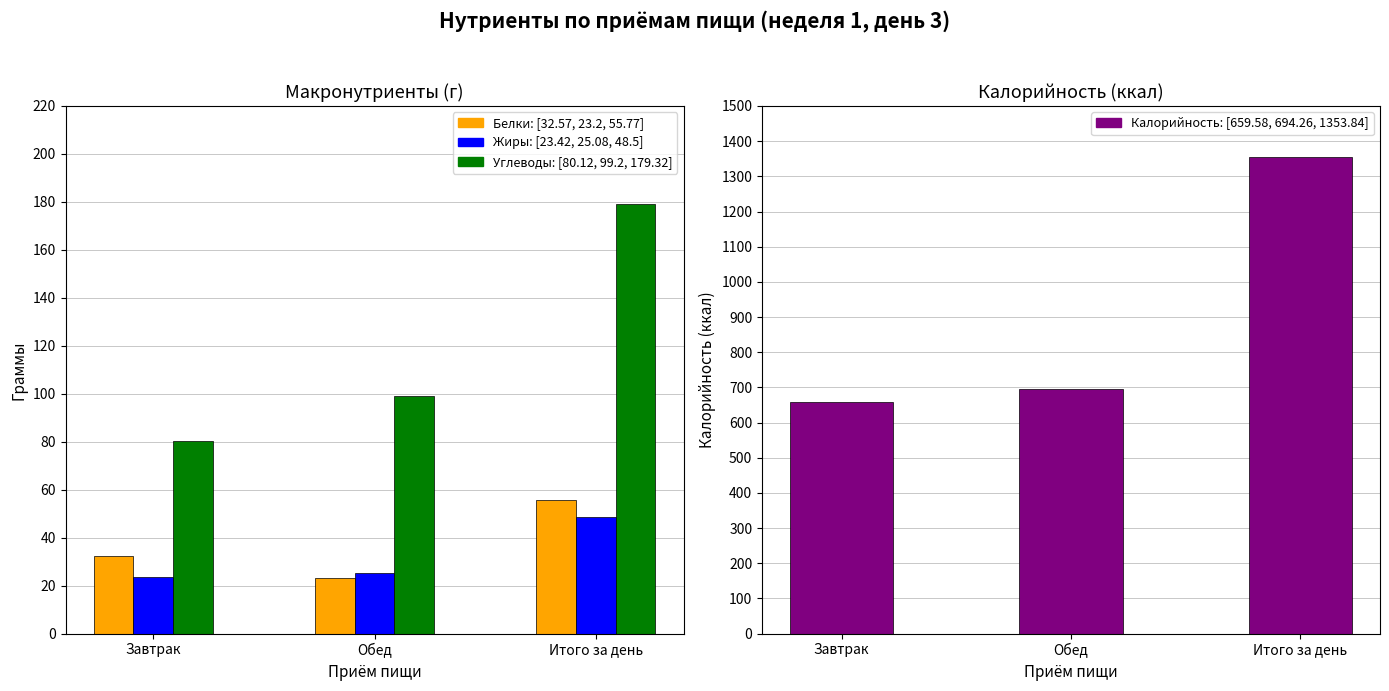

At Итого за день, list the series in order from smallest to largest.

Жиры: [23.42, 25.08, 48.5], Белки: [32.57, 23.2, 55.77], Углеводы: [80.12, 99.2, 179.32], Калорийность: [659.58, 694.26, 1353.84]